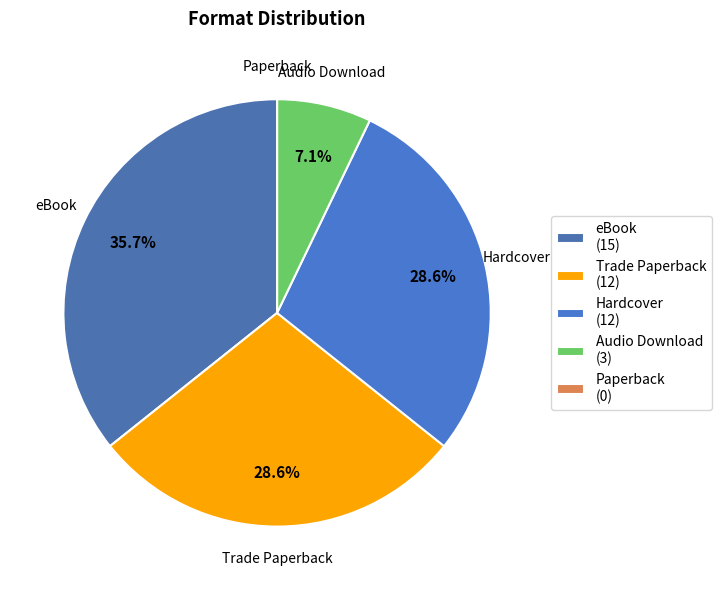

Approximately how many times larger is the value at eBook compared to Audio Download?

5.0